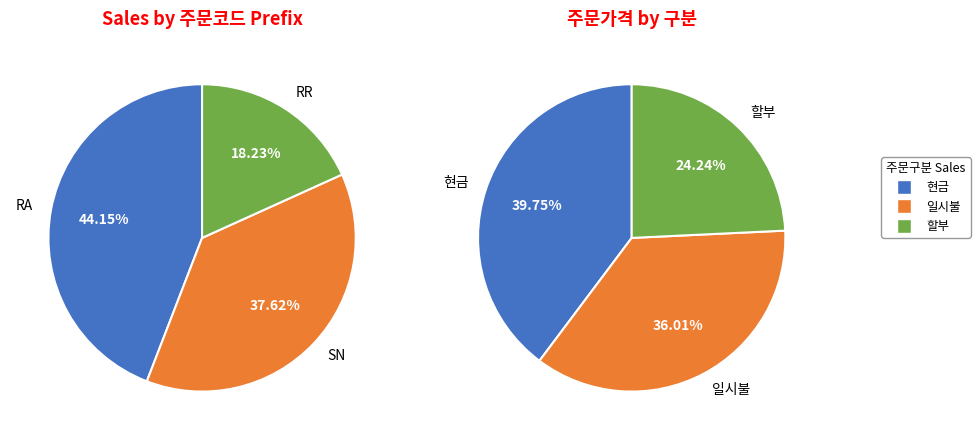

Is there a majority slice in this chart?

No